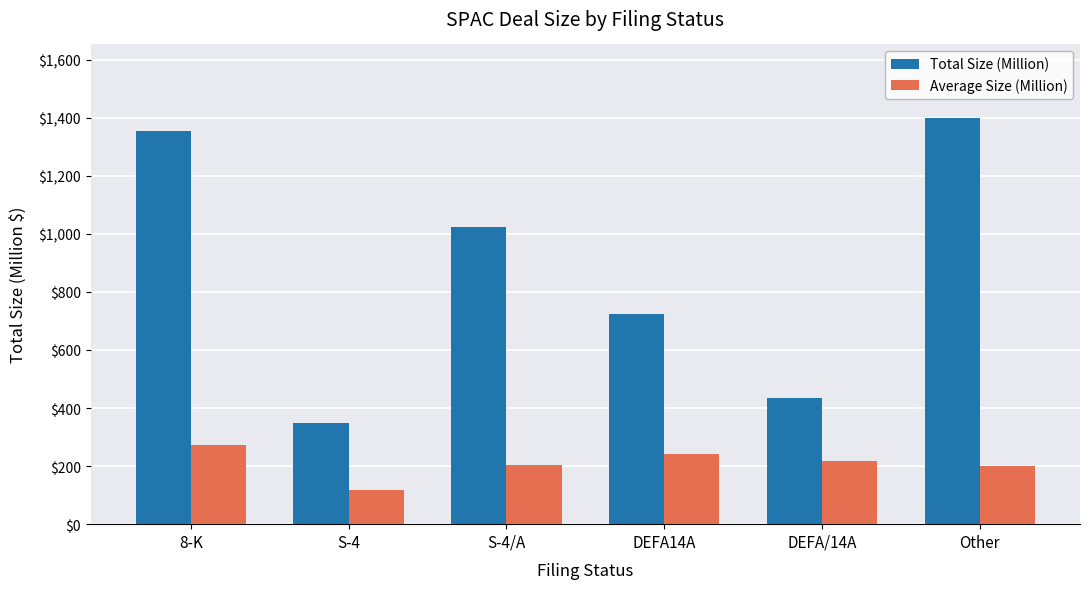

Is the value of Total Size (Million) at 8-K greater than the value of Average Size (Million) at S-4?

Yes